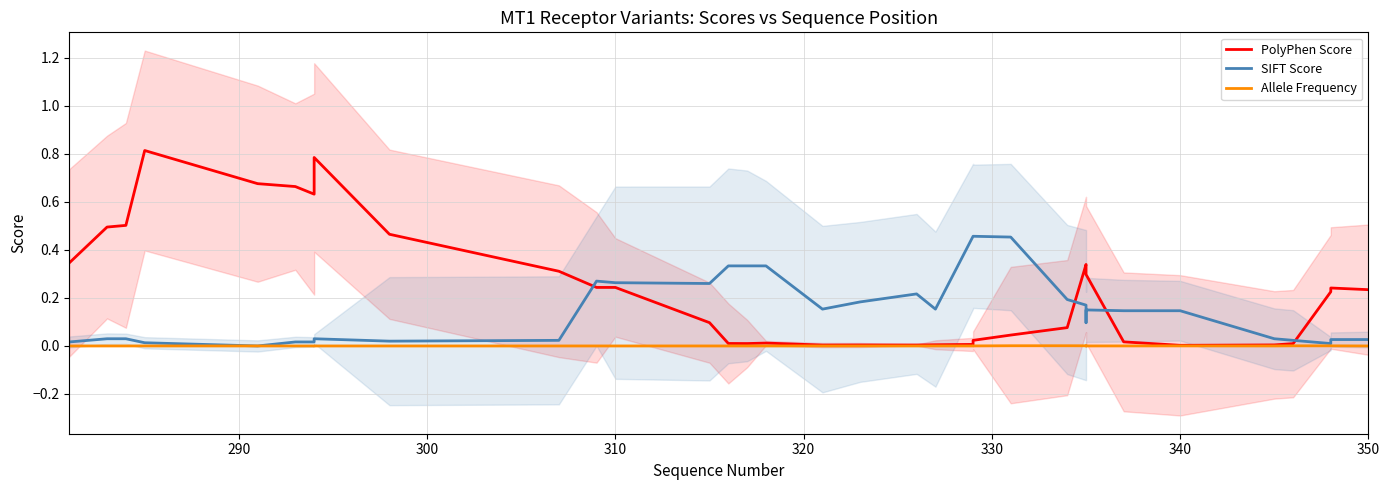

Rank the series by their maximum value, from highest to lowest.

PolyPhen Score, SIFT Score, Allele Frequency